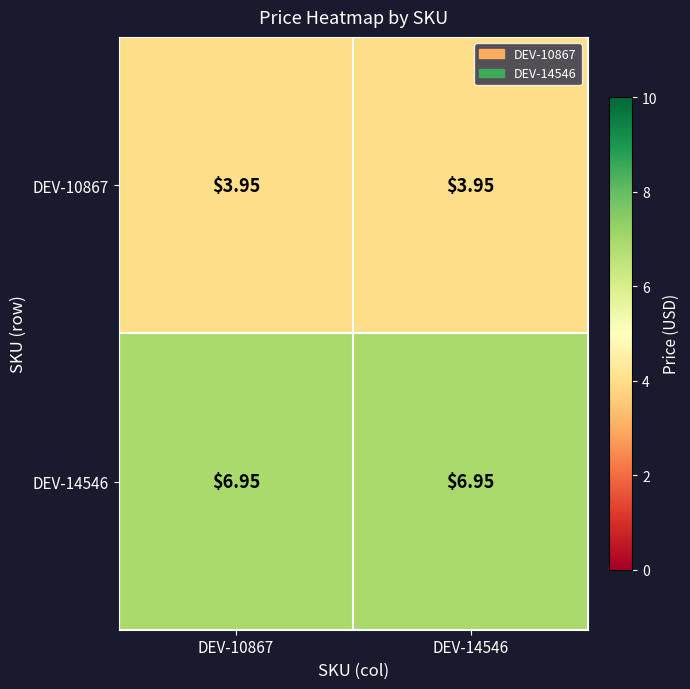

Which has a higher value, DEV-10867 or DEV-14546?

DEV-10867